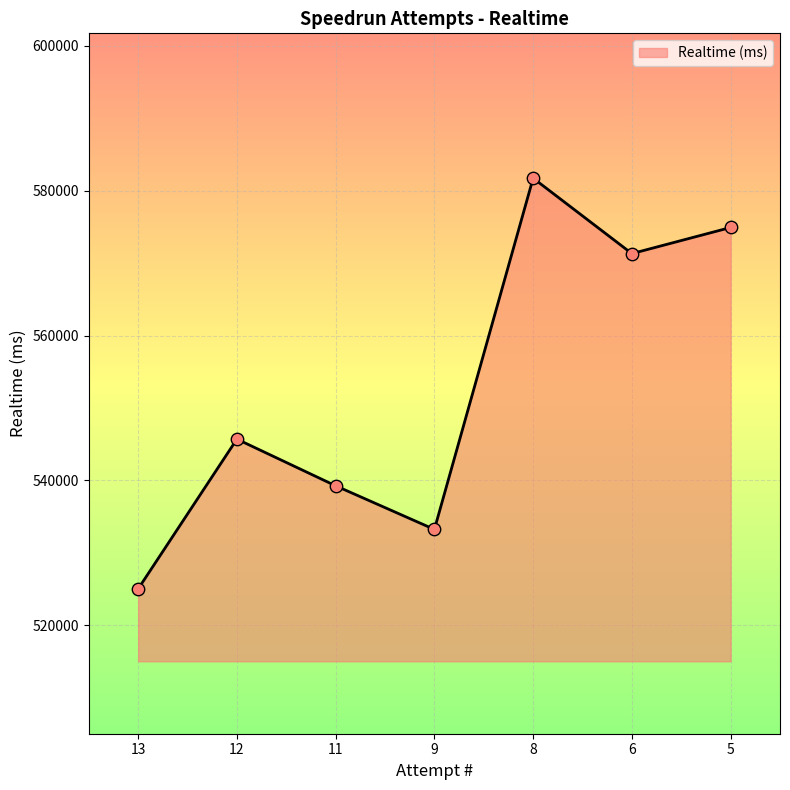

What is the ratio of the value at 13 to the value at 5?

0.9